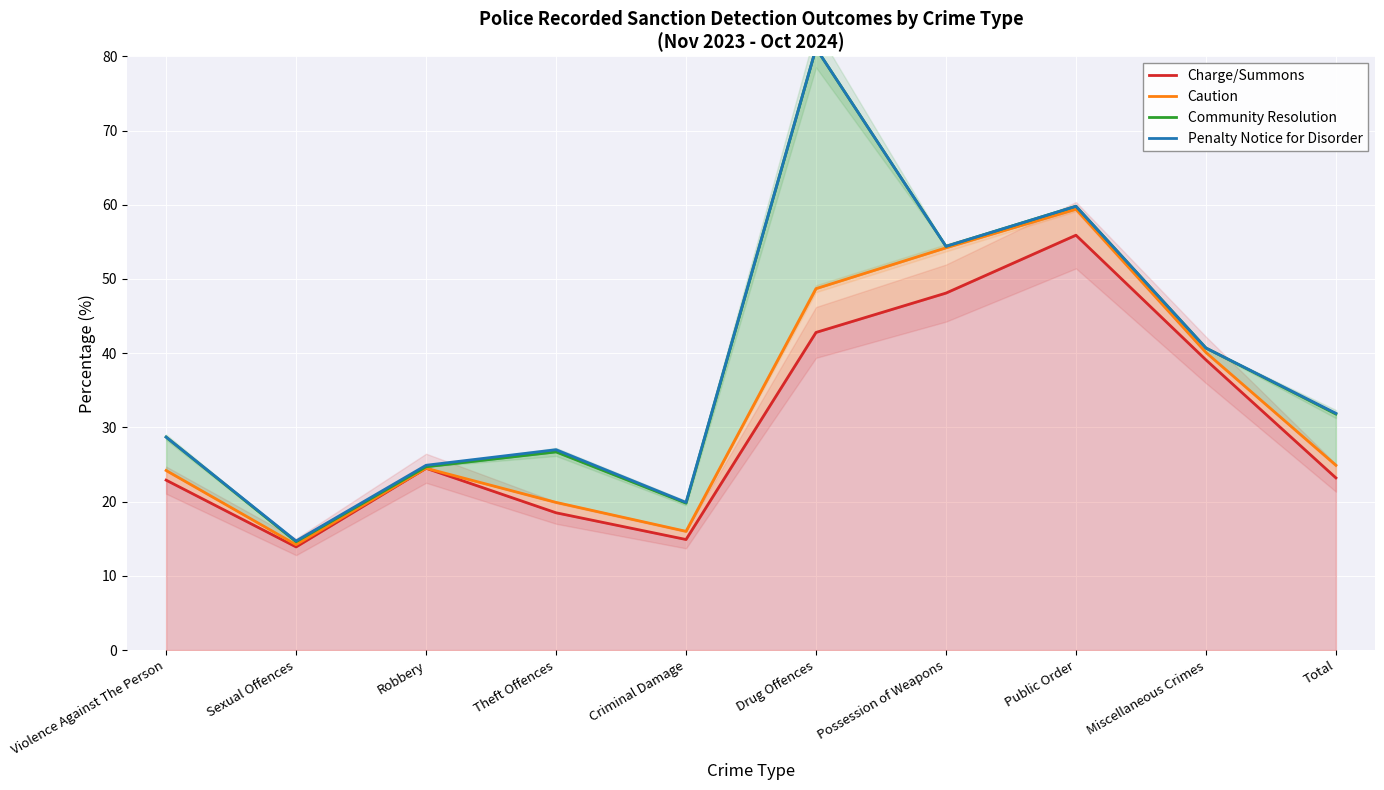

What is the value of the Caution point at the 7th from the left?

54.2